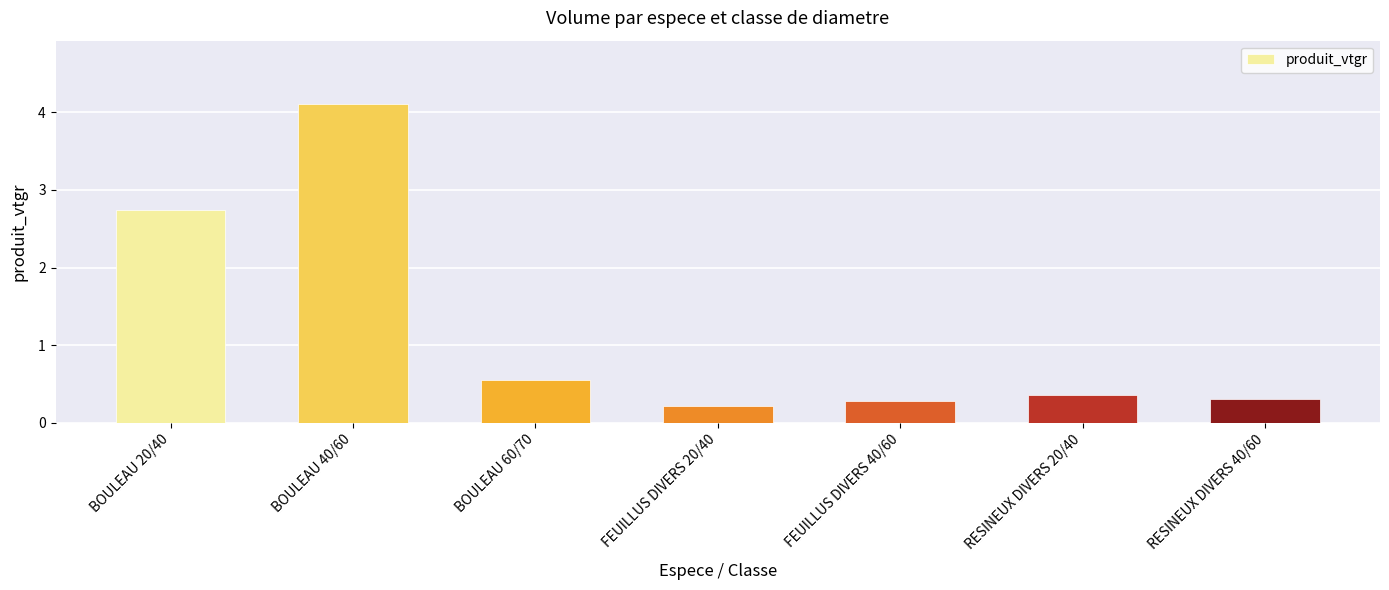

At which label is the value closest to 2?

BOULEAU 20/40